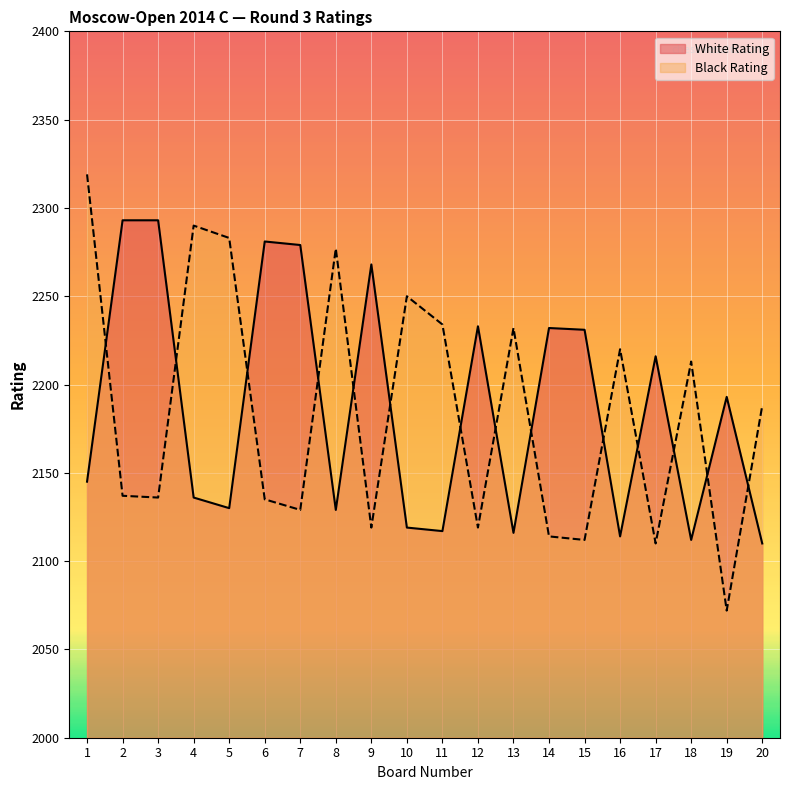

Between 15 and 18, which series saw the biggest shift?

White Rating